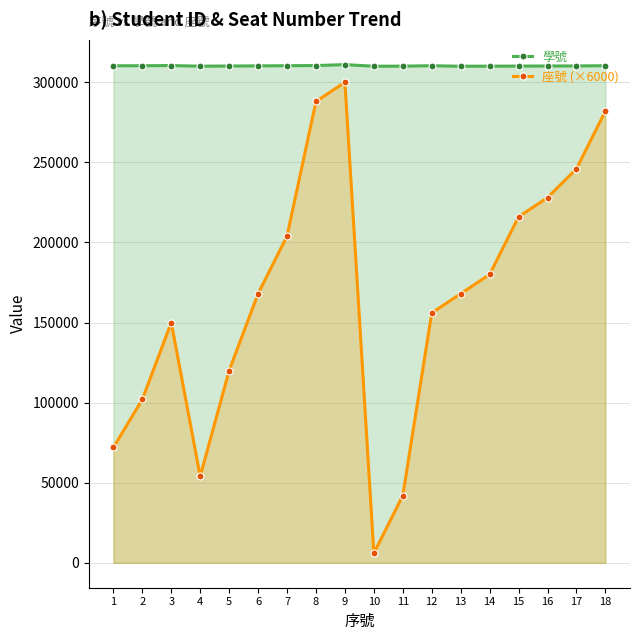

At which label does 座號 (×6000) reach its peak?

9